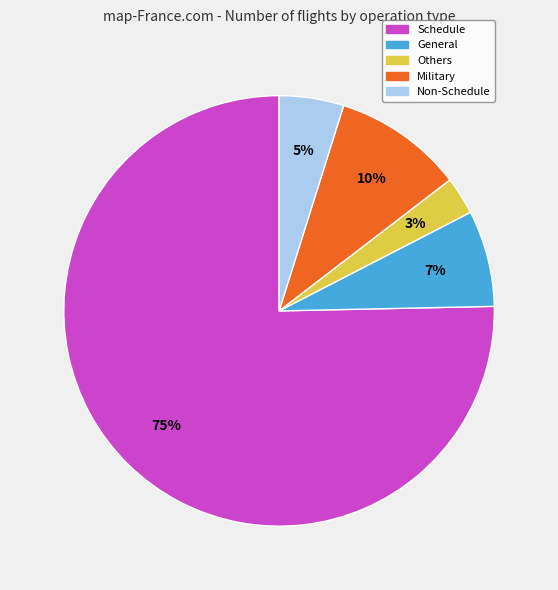

Combined, do Others and Schedule account for over 50%?

Yes